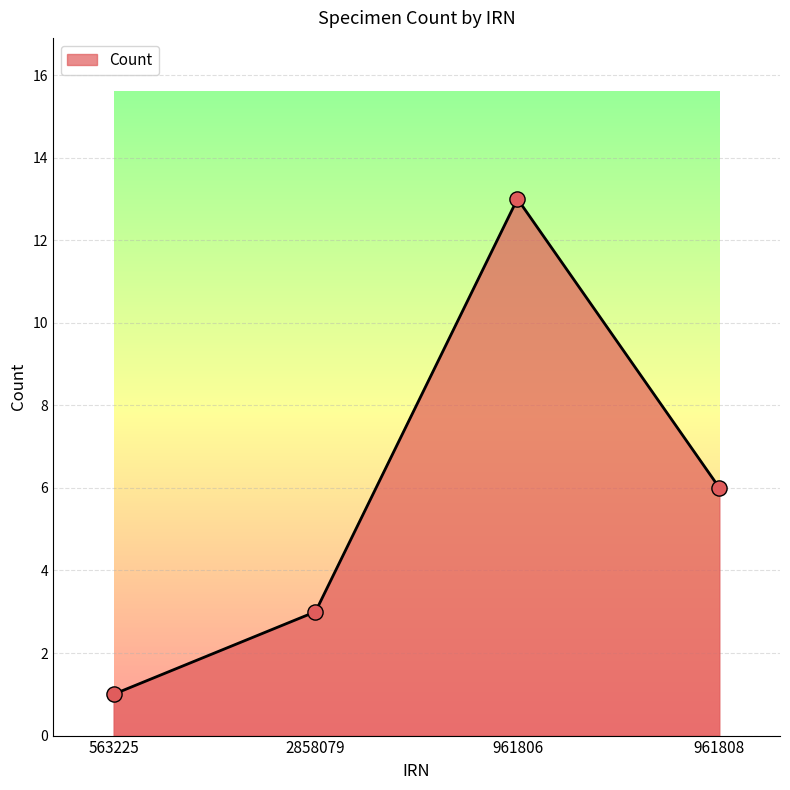

Between 2858079 and 961806, which is larger?

961806